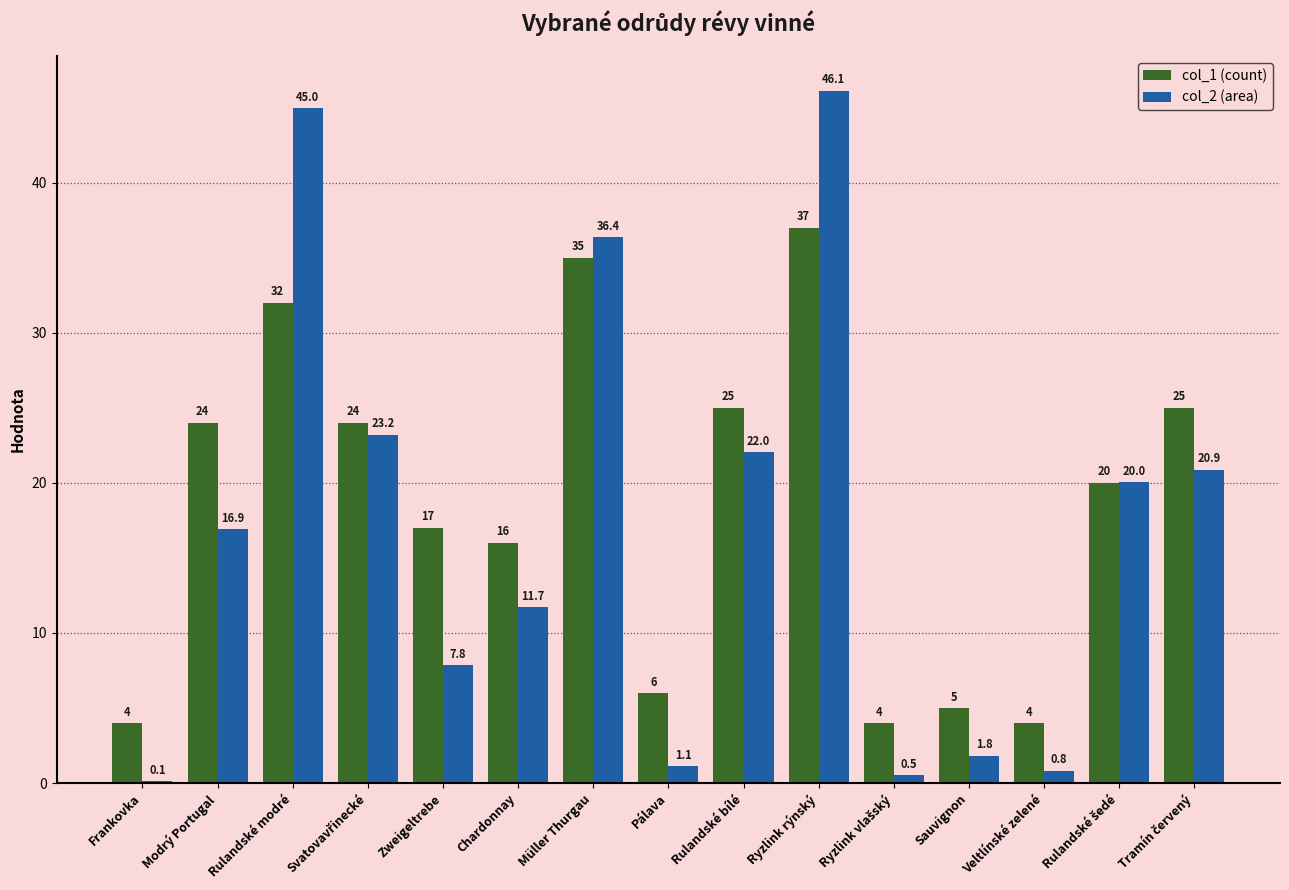

Which series has the largest total across all categories?

col_1 (count)